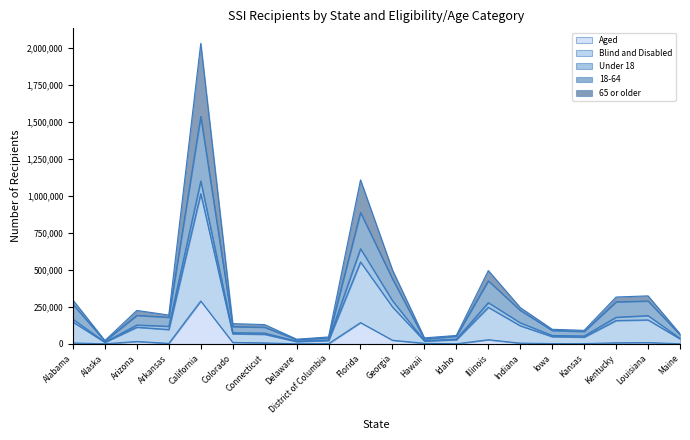

True or false: Blind and Disabled has more than 0 points higher than both neighbors.

True